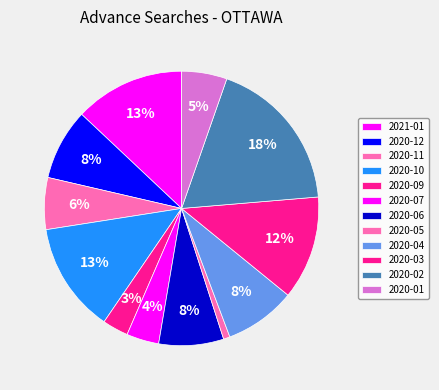

Is it true that 2021-01 is 13% of the pie?

True